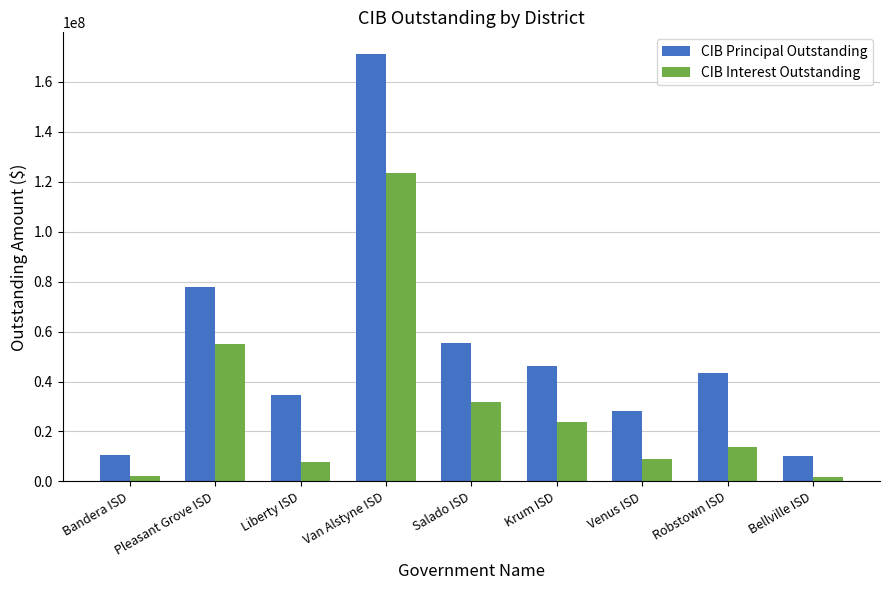

What are all the series names shown in the legend?

CIB Principal Outstanding, CIB Interest Outstanding